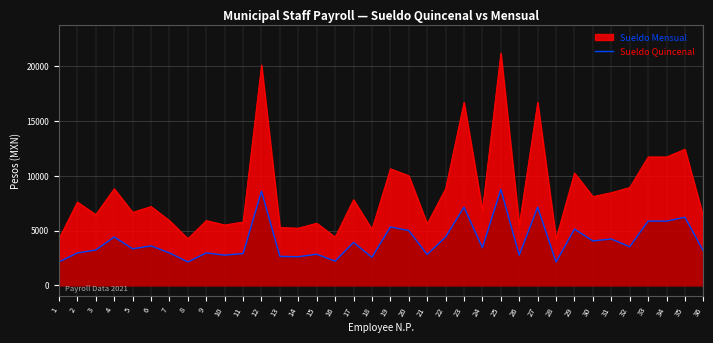

Between 34 and 29, which is larger?

34